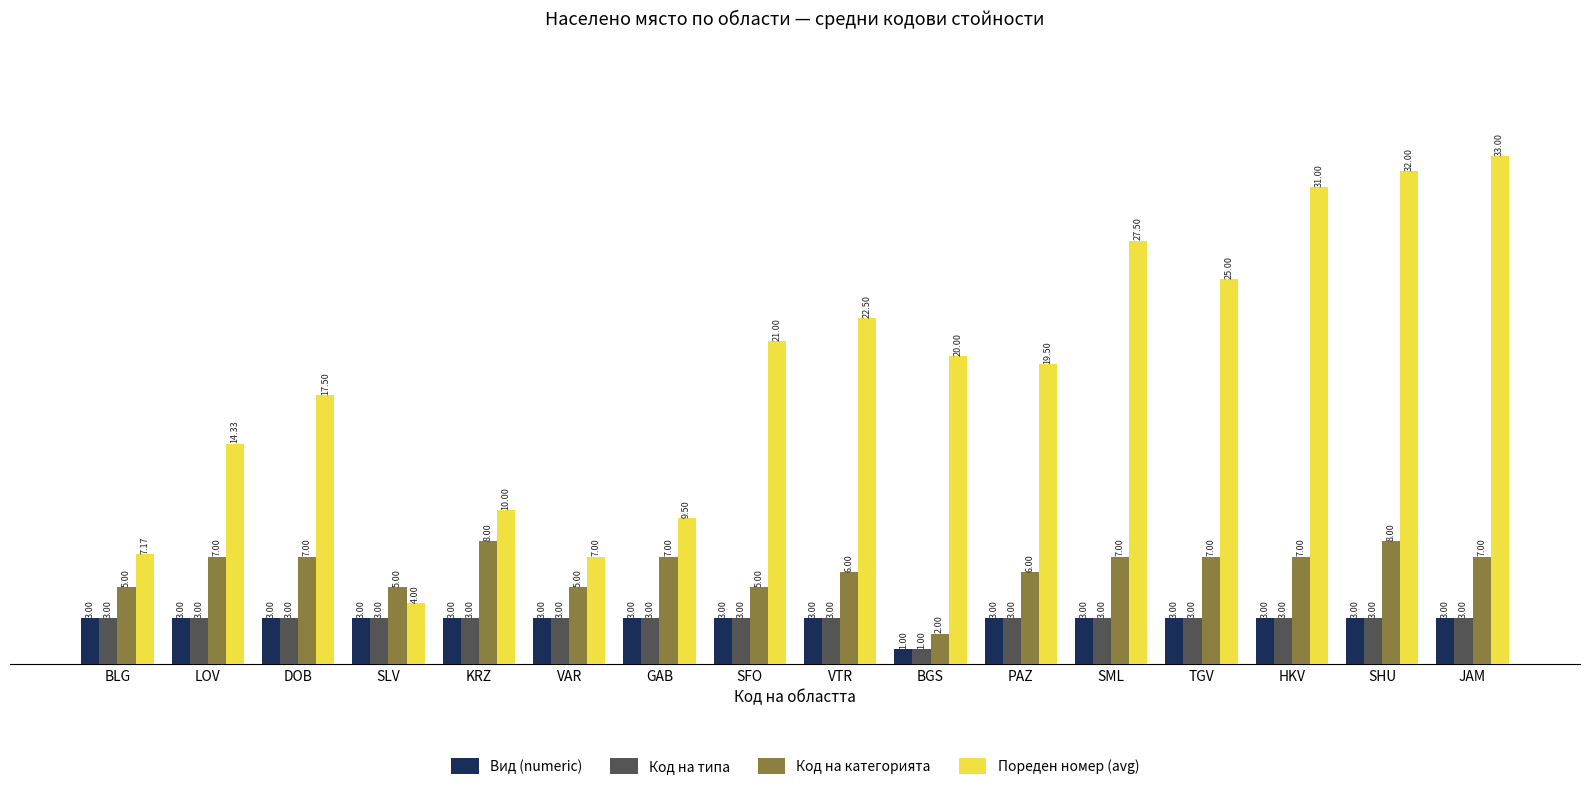

How many bars are there in total?

64